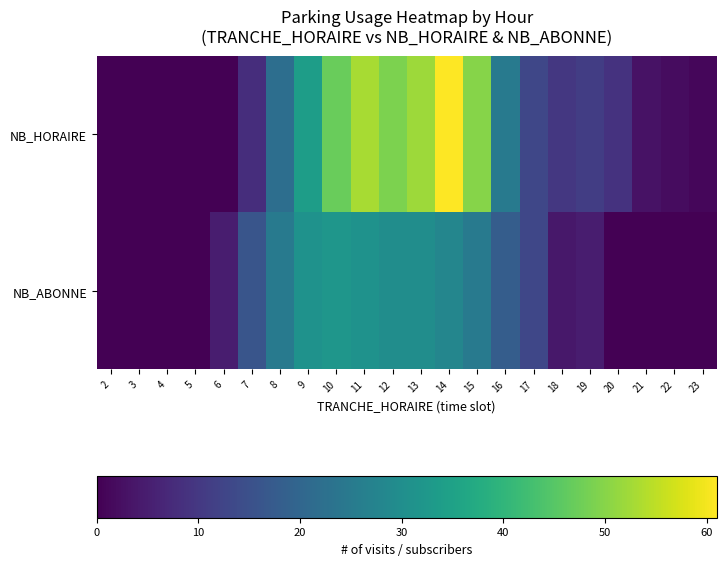

How many categories are shown in the chart?

22